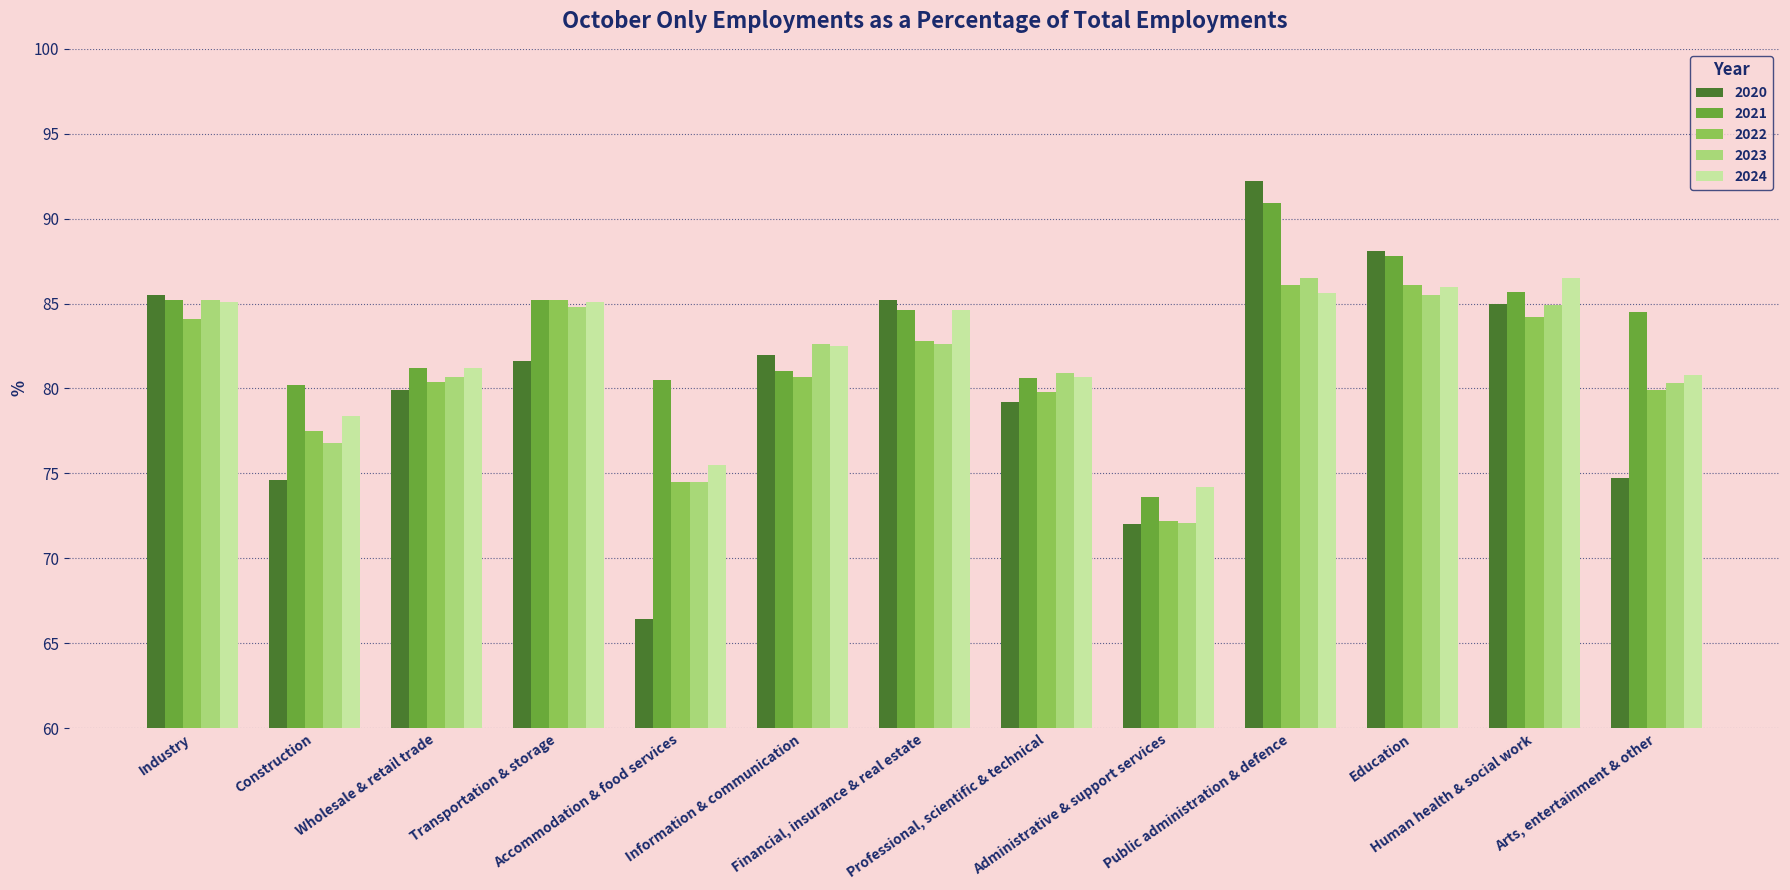

Count the number of data series in this chart.

5